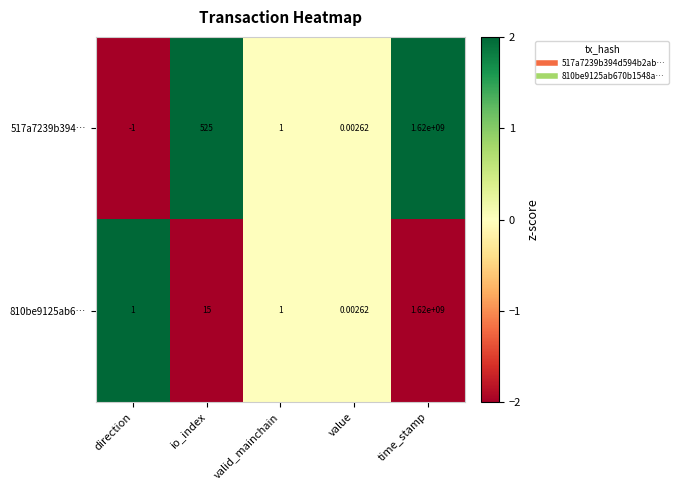

What is the spread (max minus min) of values at io_index?

510.0